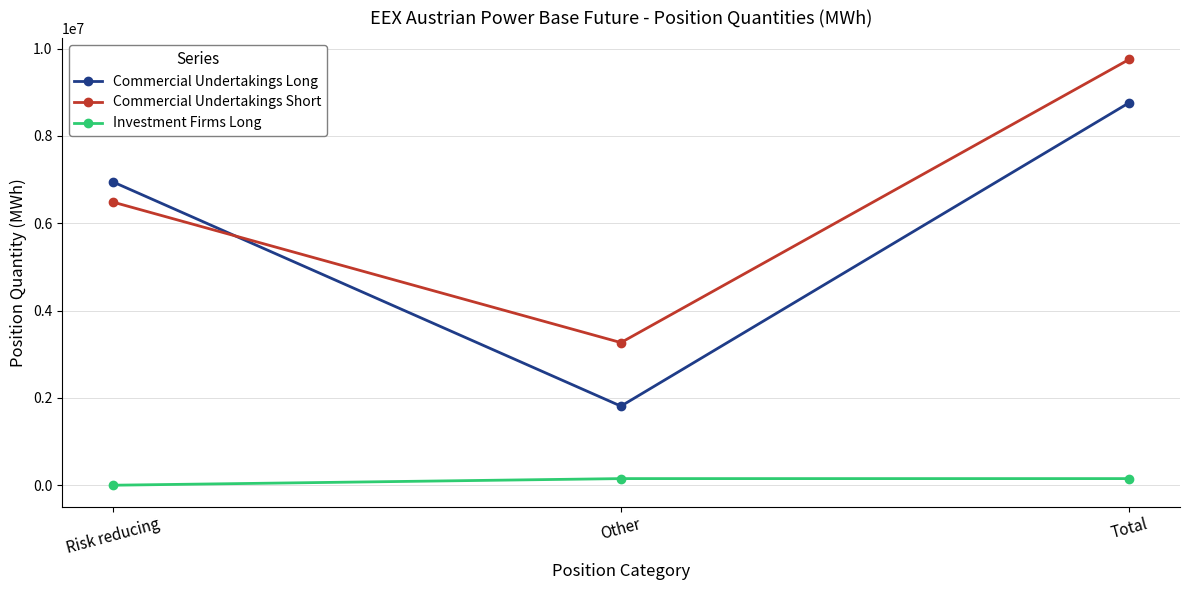

Reading left to right, transcribe all the data shown in this chart.

Commercial Undertakings Long: Risk reducing=6948462	Other=1811141	Total=8759603
Commercial Undertakings Short: Risk reducing=6485555	Other=3266272	Total=9751827
Investment Firms Long: Risk reducing=0	Other=151824	Total=151824